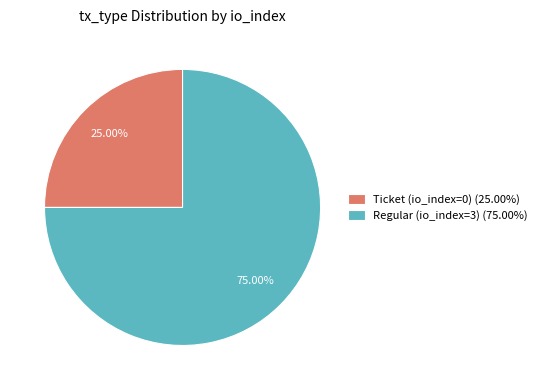

What is the ratio of the value at Regular (io_index=3) (75.00%) to the value at Ticket (io_index=0) (25.00%)?

3.0